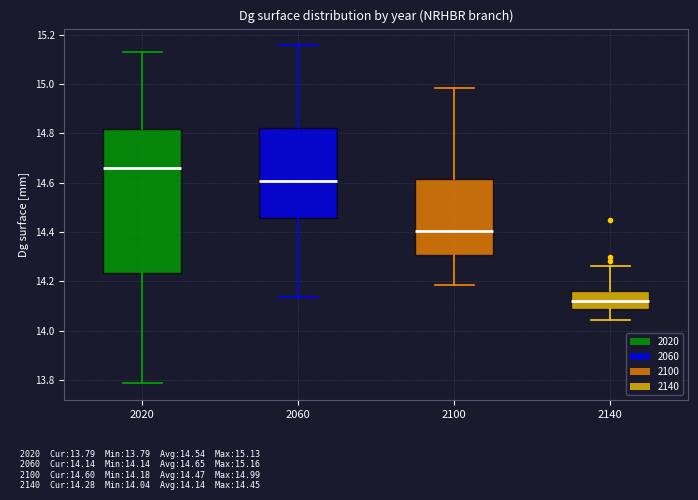

Reading left to right, transcribe this box plot: for each box, give where its median line is, the range the box spans, and where its two whiskers end, as read against the y-axis. The values are not printed on the chart, so give them approximately, as read against the axis.

2020: median 14.66, box 14.24 to 14.82, whiskers 13.78 to 15.14
2060: median 14.60, box 14.46 to 14.82, whiskers 14.14 to 15.16
2100: median 14.40, box 14.30 to 14.62, whiskers 14.18 to 14.98
2140: median 14.12, box 14.08 to 14.16, whiskers 14.04 to 14.26